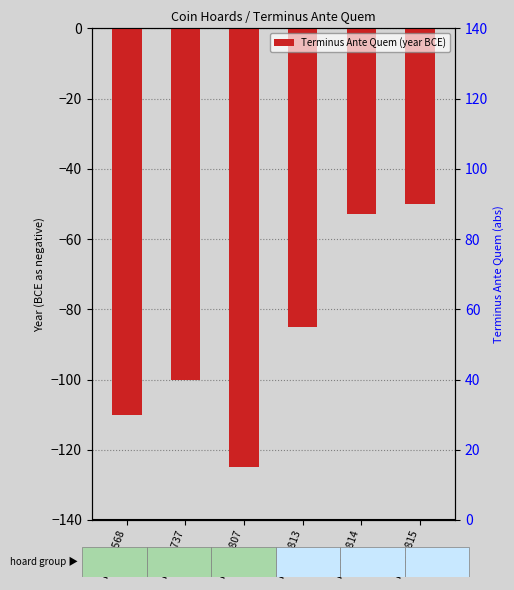

What is the value of the 5th bar from the left?

53